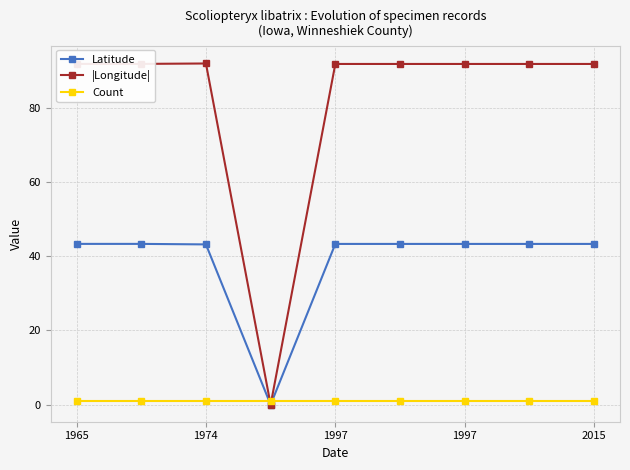

Which series has the widest spread of values?

|Longitude|